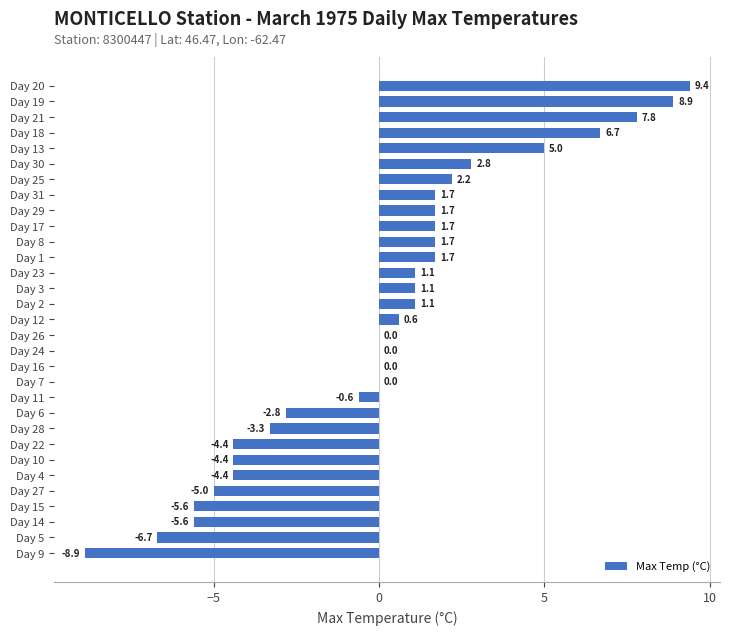

What is the sum of all values?

3.5